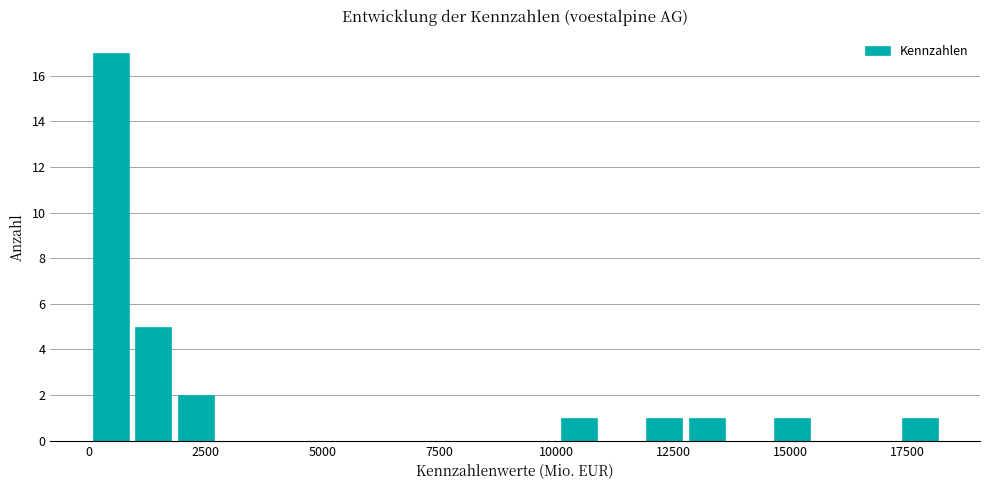

Around what value on the x-axis is the tallest bar? Give the approximate position of its centre, as read against the axis.

500